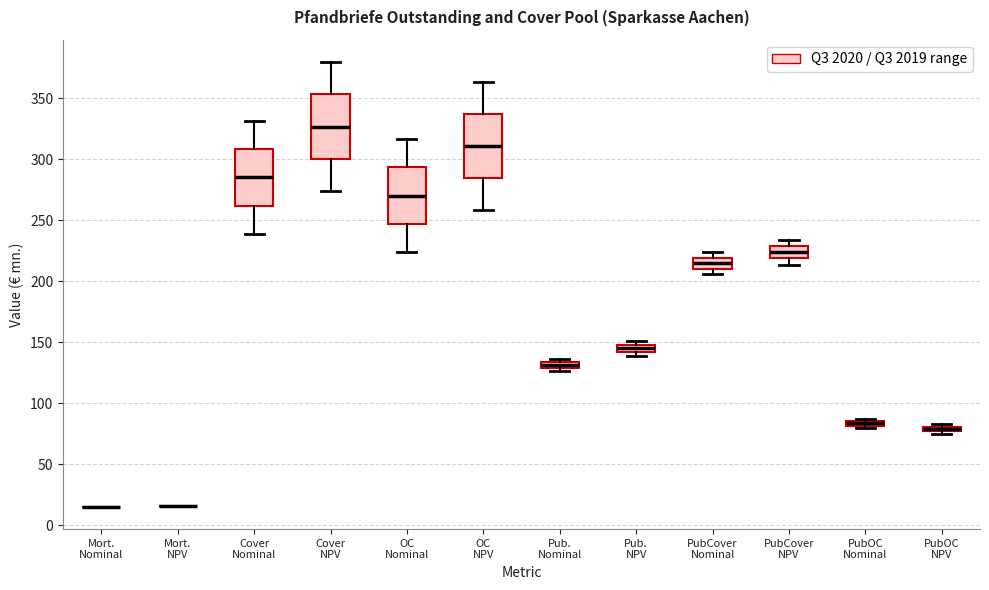

Where is the lower edge of the box for Pub. NPV on the y-axis? The values are not printed on the chart, so give them approximately, as read against the axis.

140